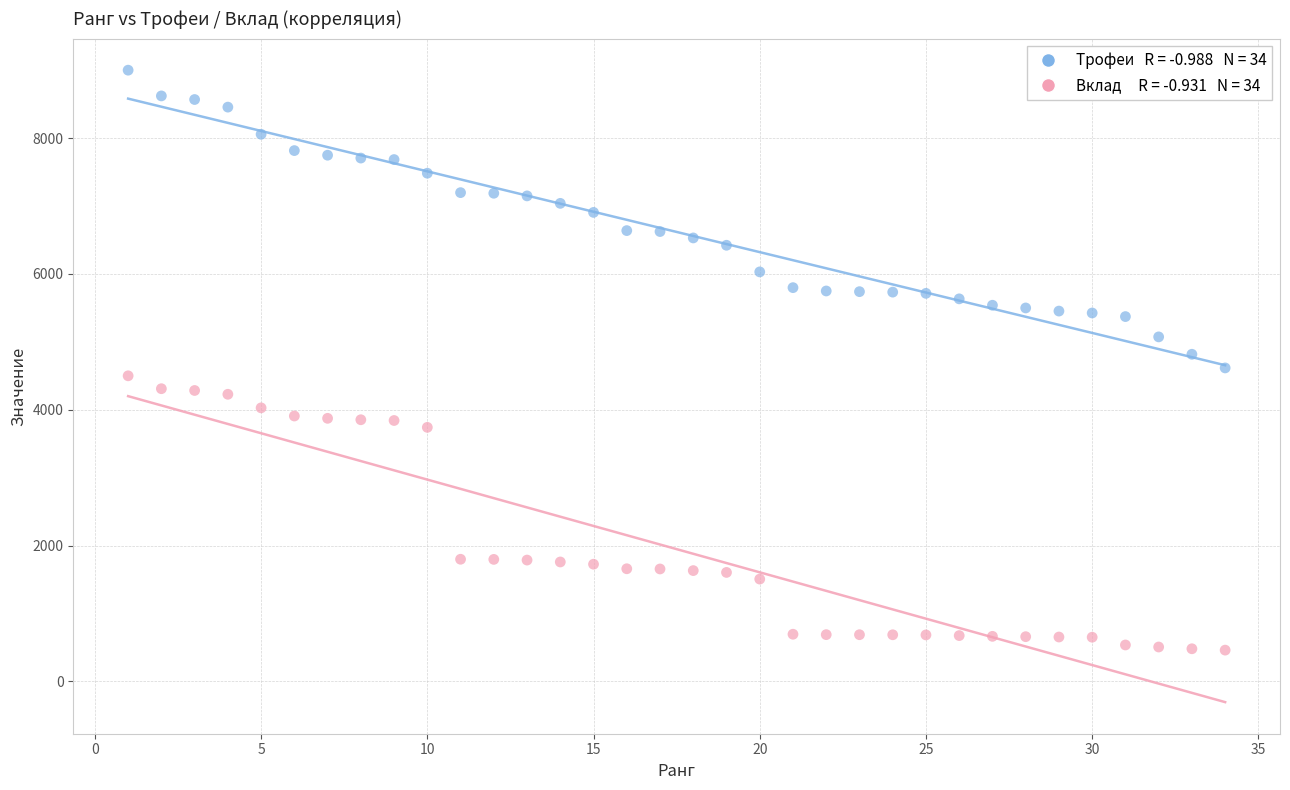

Across all data points, what is the range of X values (max minus min)?

33